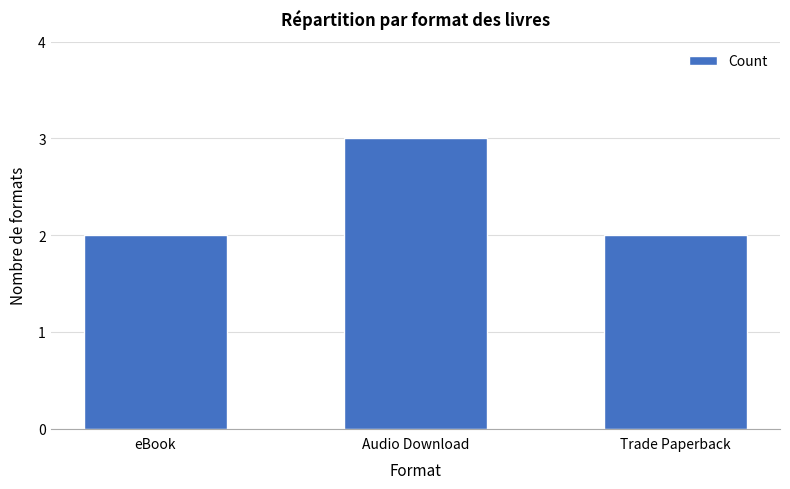

What is the maximum value shown in the chart?

3